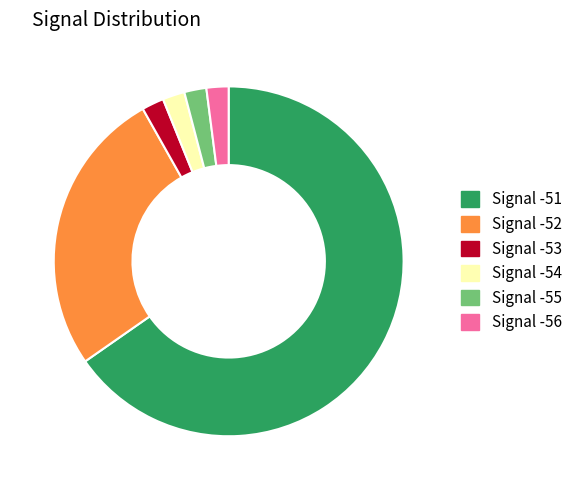

Which slice is the largest?

Signal -51